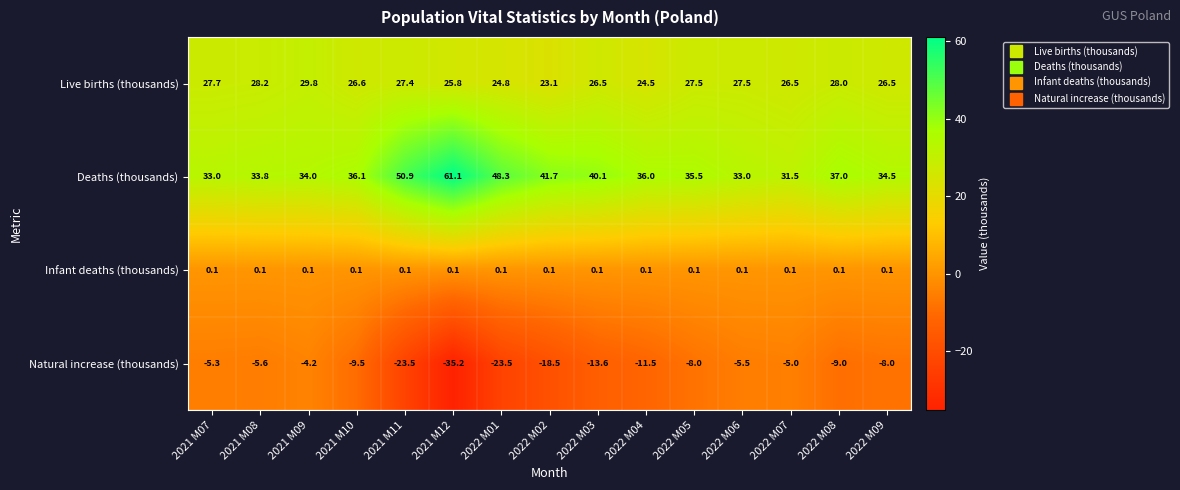

What is the difference between the maximum and minimum values in the Natural increase (thousands) series?

31.0